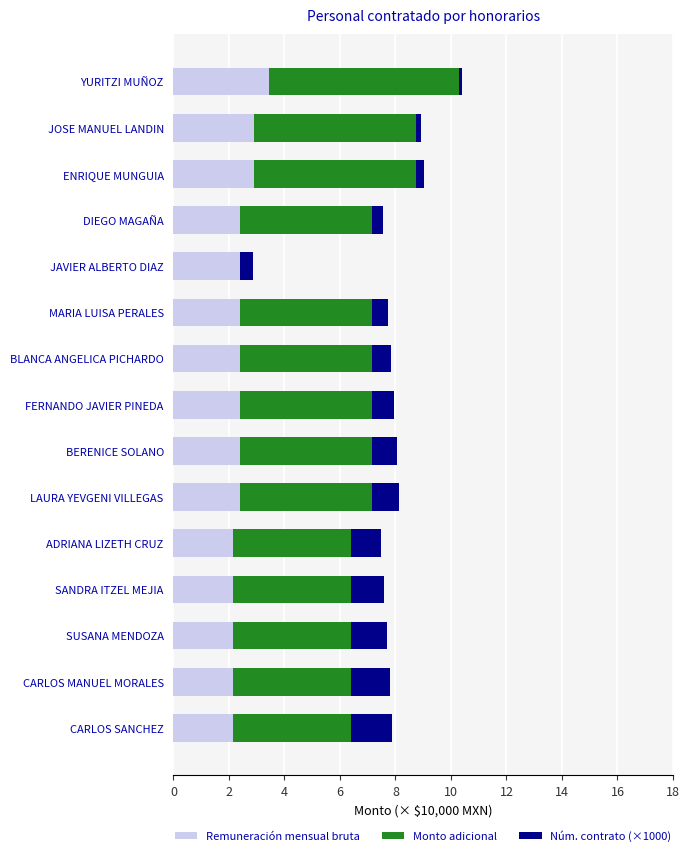

The Remuneración mensual bruta series shows 2.4 at LAURA YEVGENI VILLEGAS. True or false?

True